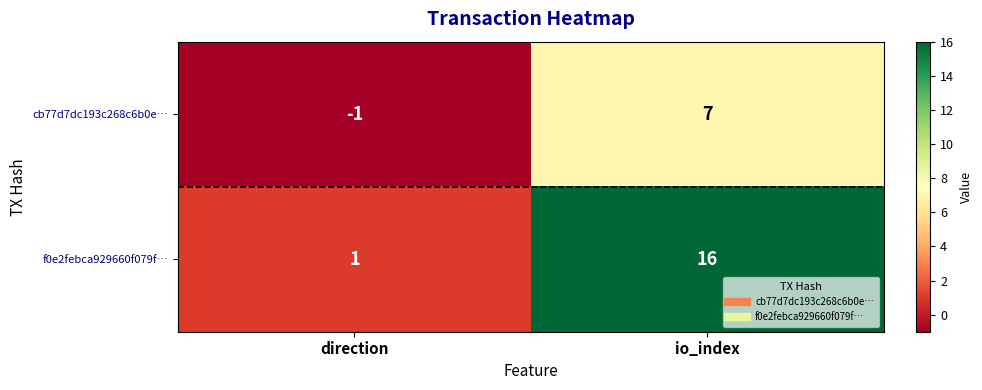

List the series in order of their peak value, lowest first.

cb77d7dc193c268c6b0e…, f0e2febca929660f079f…